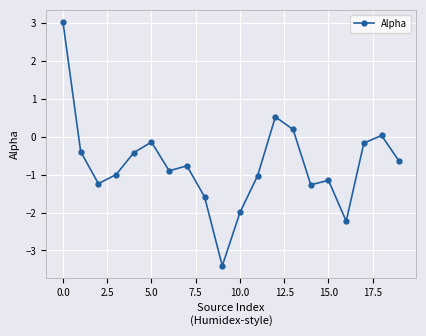

What is the minimum value shown in the chart?

-3.4